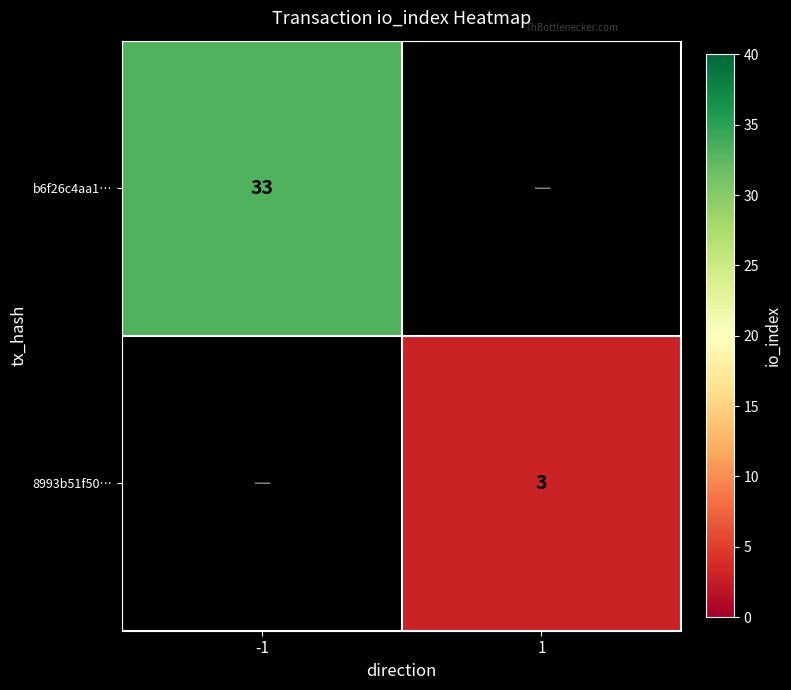

Is it true that 8993b51f50… equals 4 at 1?

False